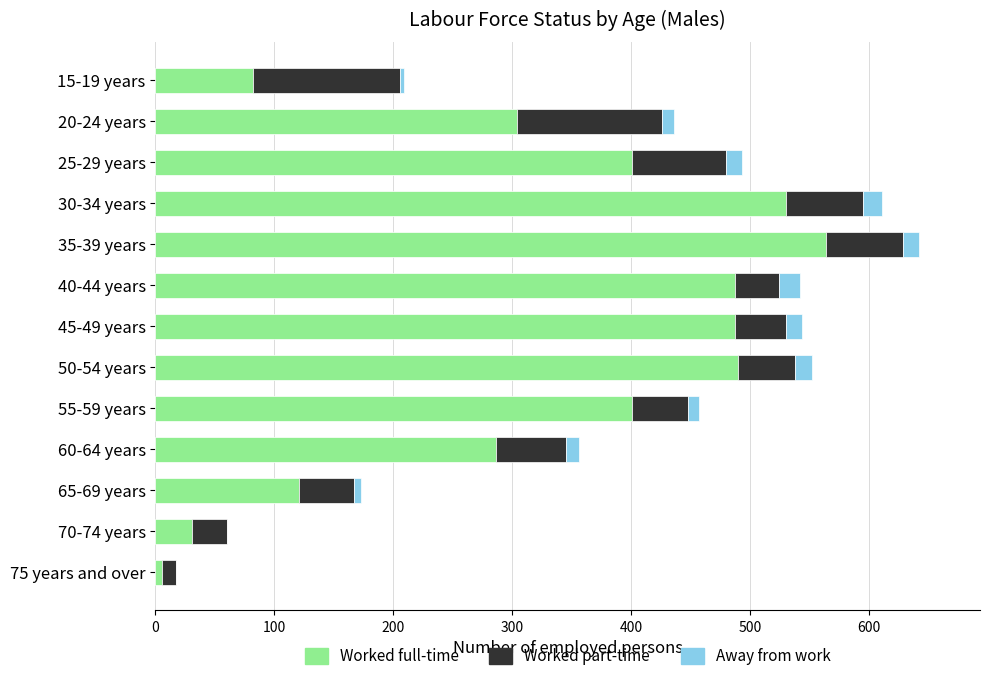

What is the highest value of the Worked full-time series?

564